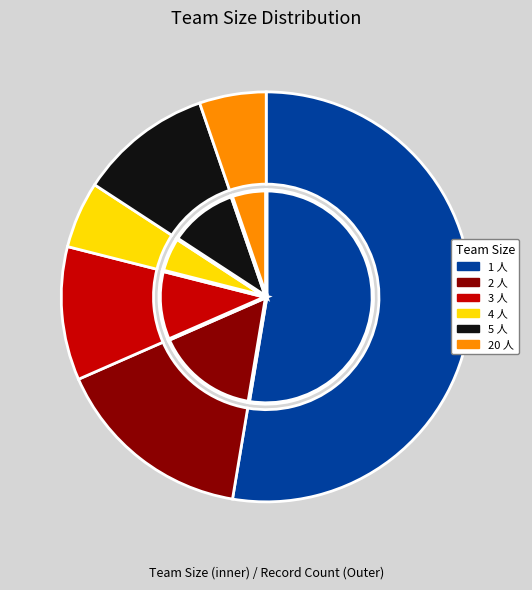

What percentage is NOT represented by 4 人?

94.7%